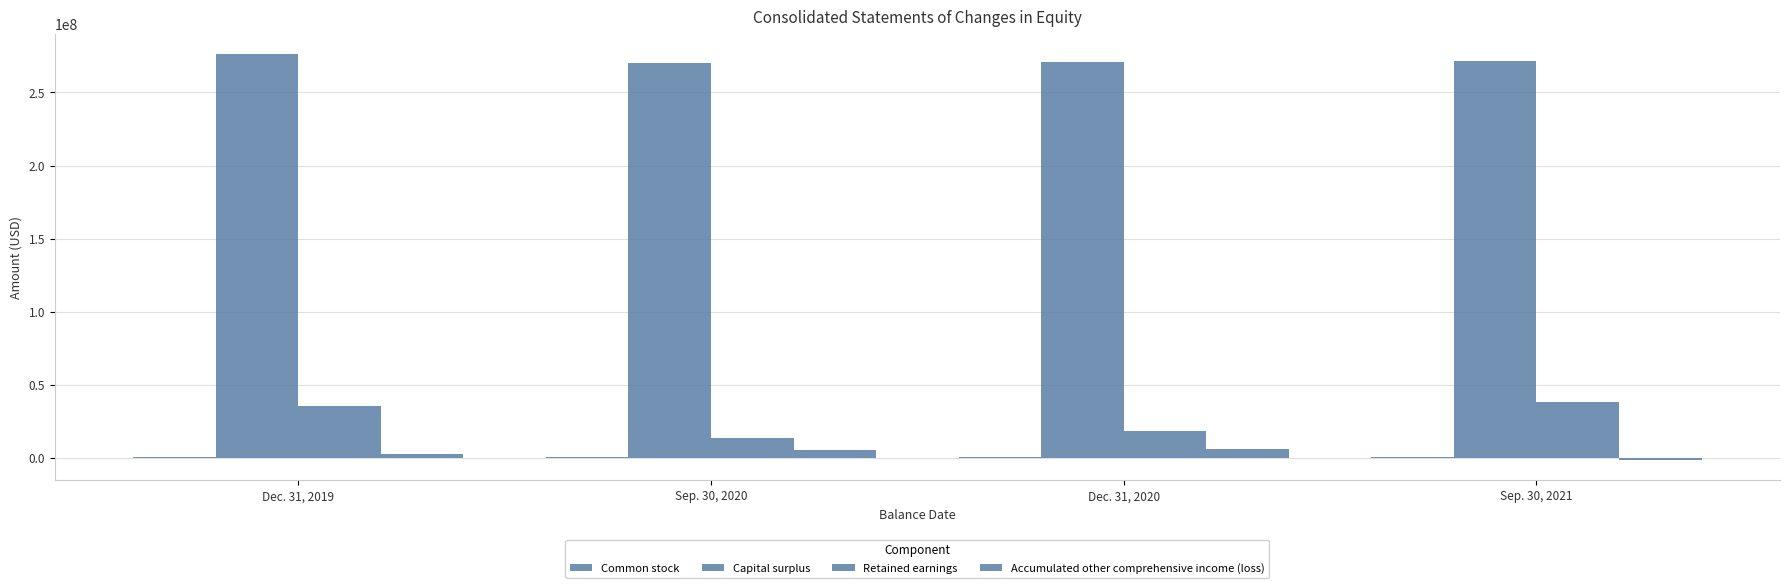

At which category is the sum across all series the highest?

Dec. 31, 2019